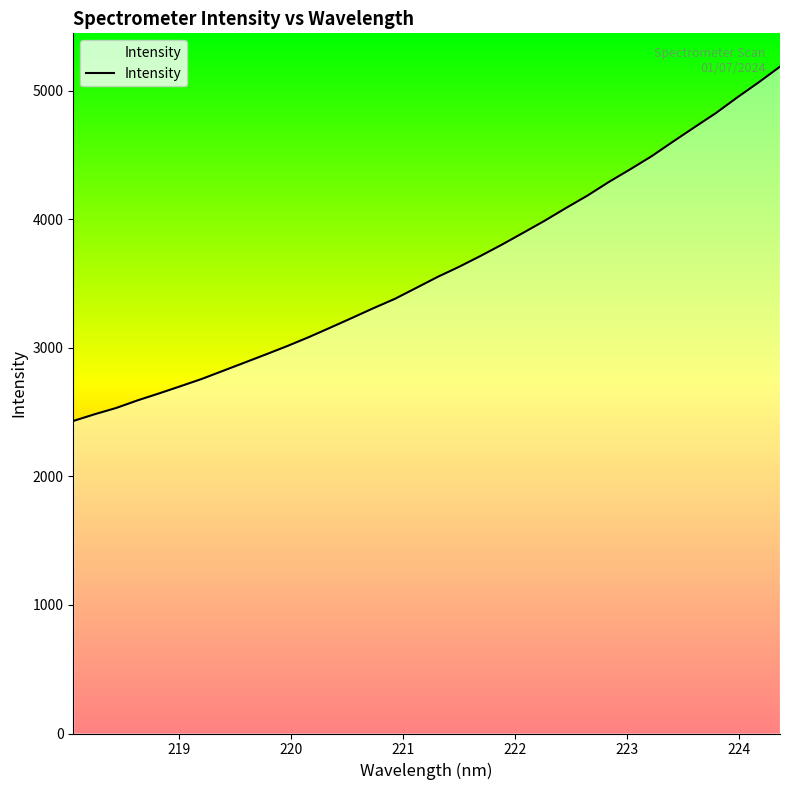

Does the chart have visible grid lines?

No